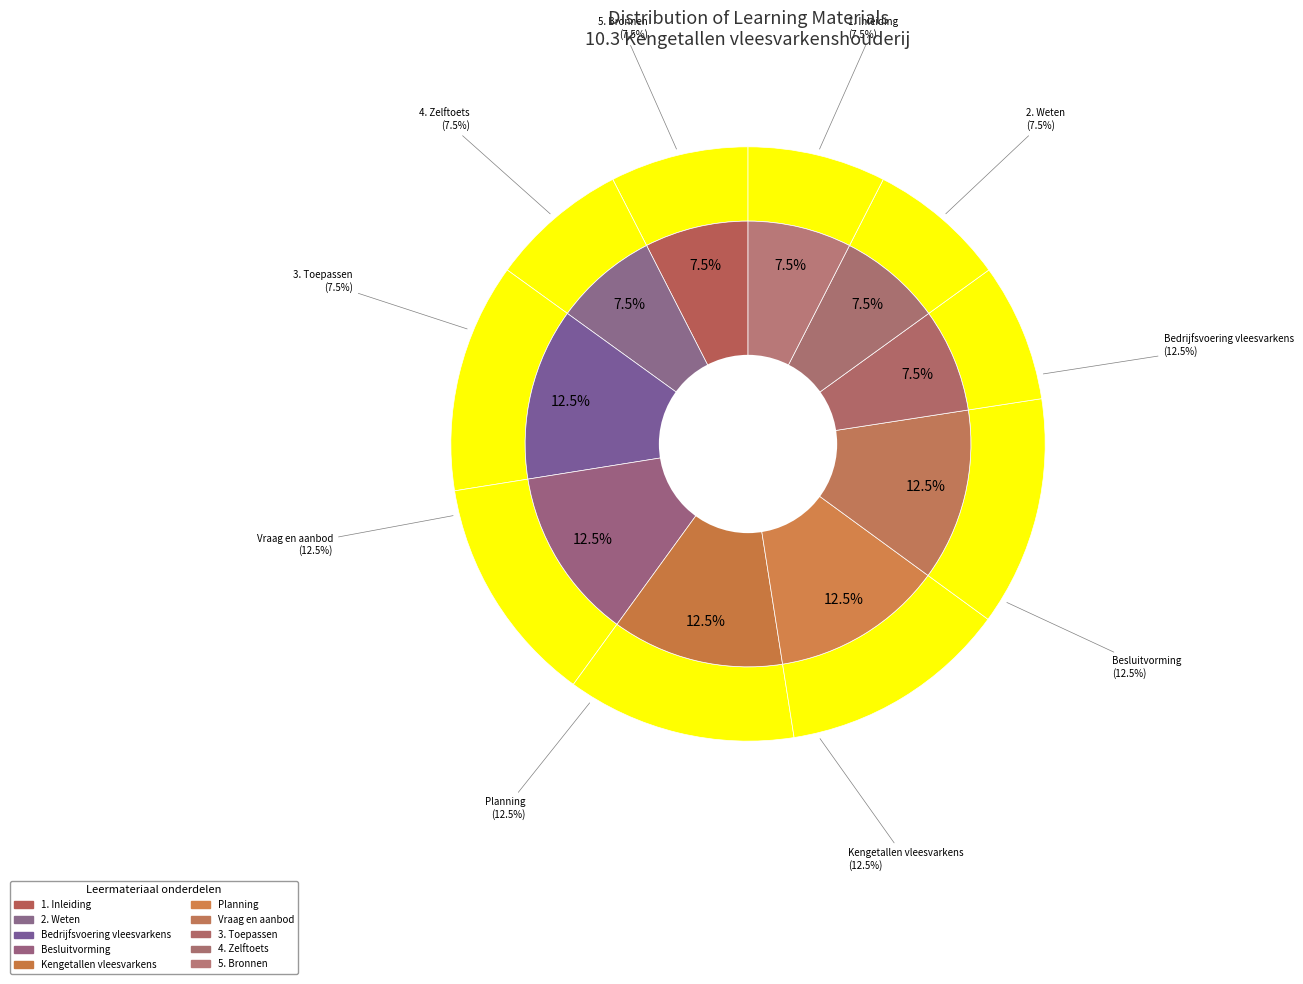

To the nearest percent, what is the difference between the Planning and 3. Toepassen slice percentages?

5%